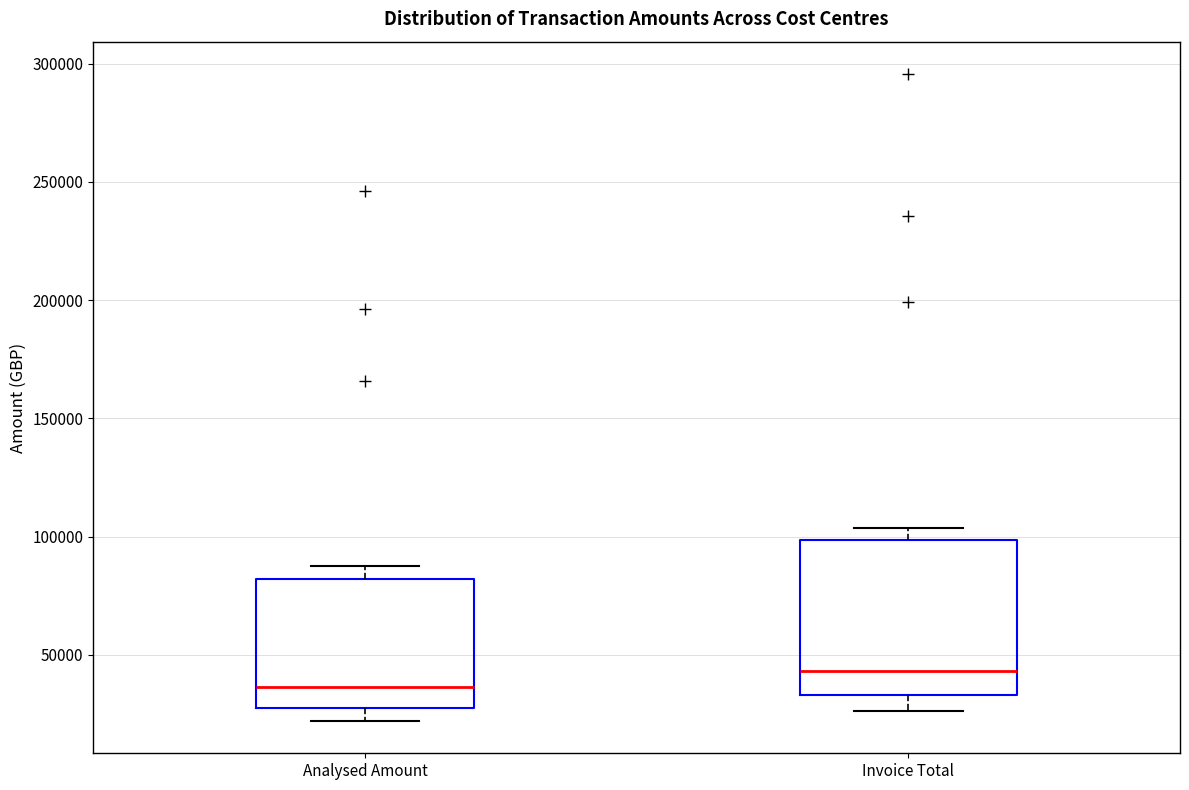

Comparing the boxes themselves (not the whiskers), which one is the tallest?

Invoice Total